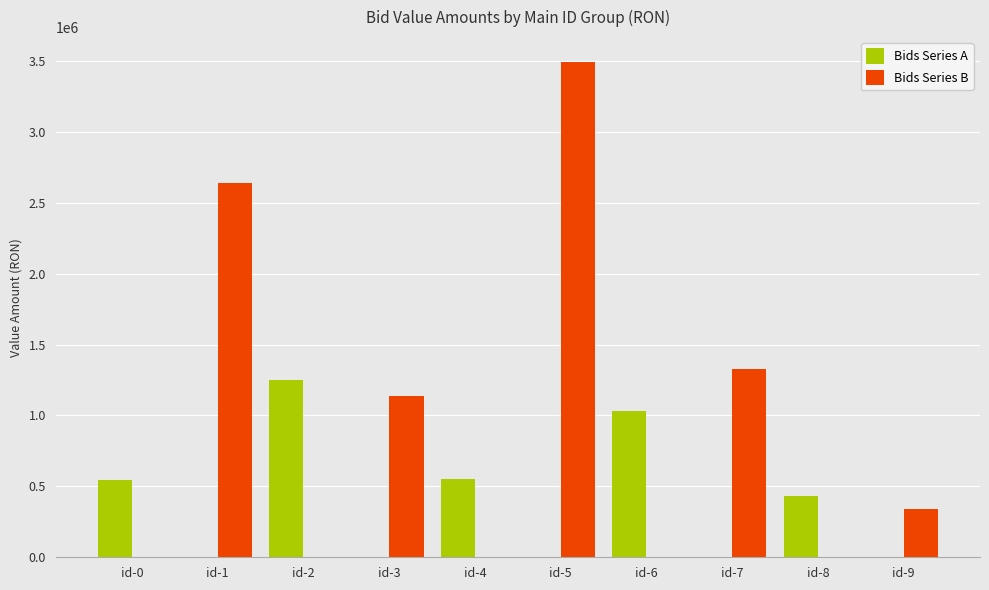

What is the difference between the Bids Series B values at id-3 and id-6?

1138766.3